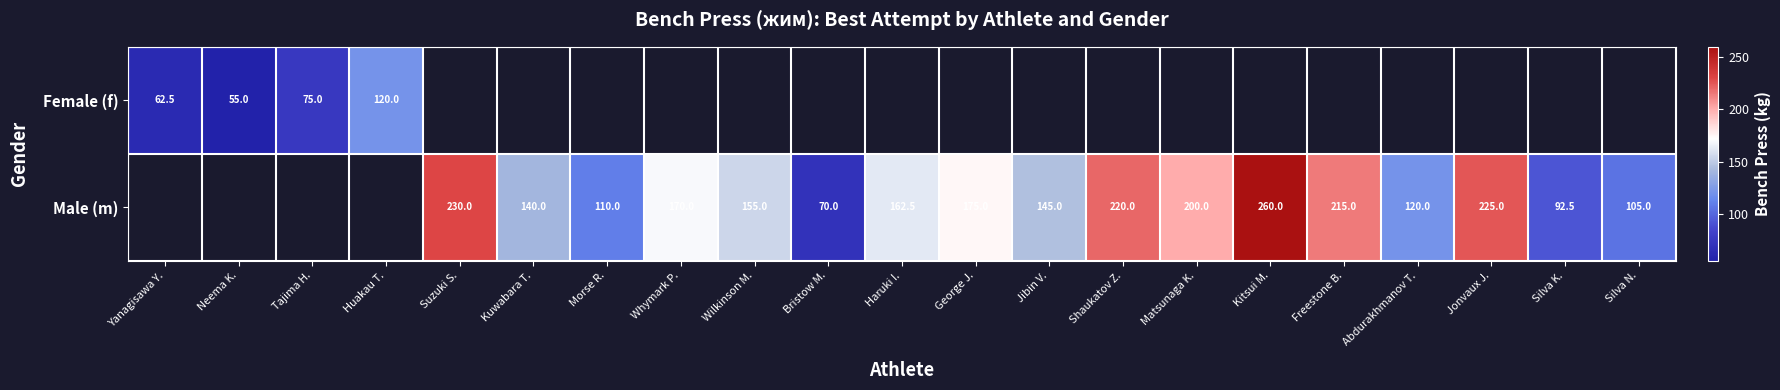

Is it true that Male (m) equals 30.2 at Silva K.?

False